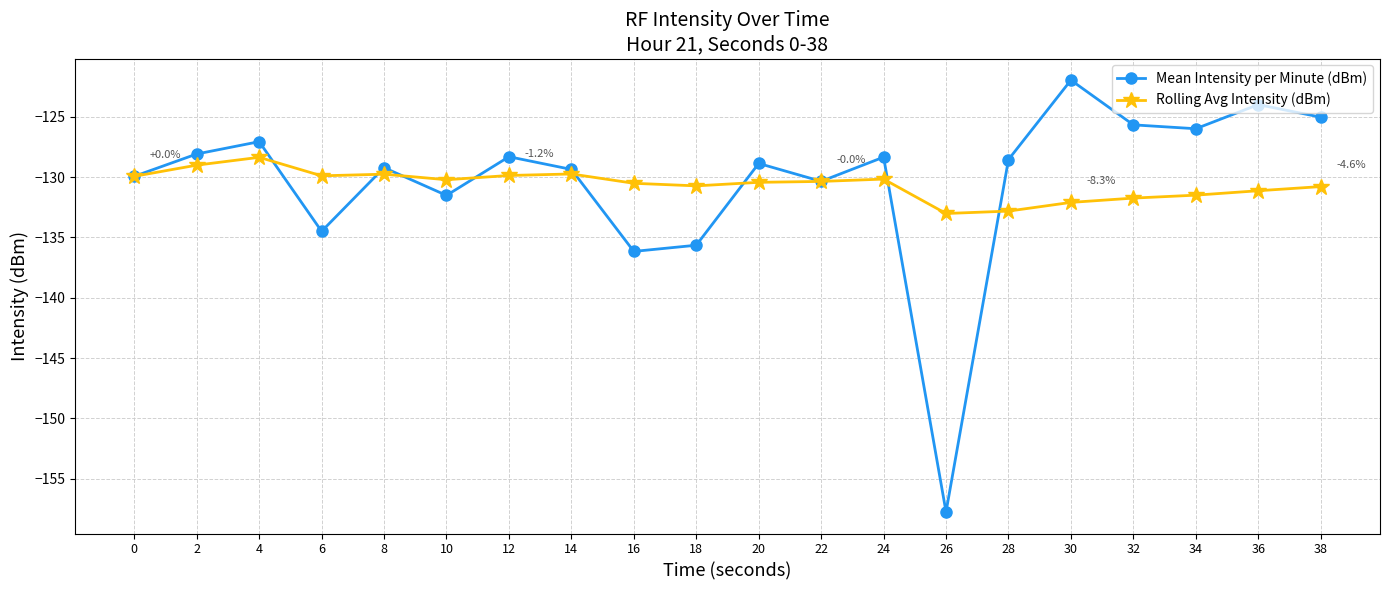

What is the difference between the Mean Intensity per Minute (dBm) values at 14 and 24?

1.0